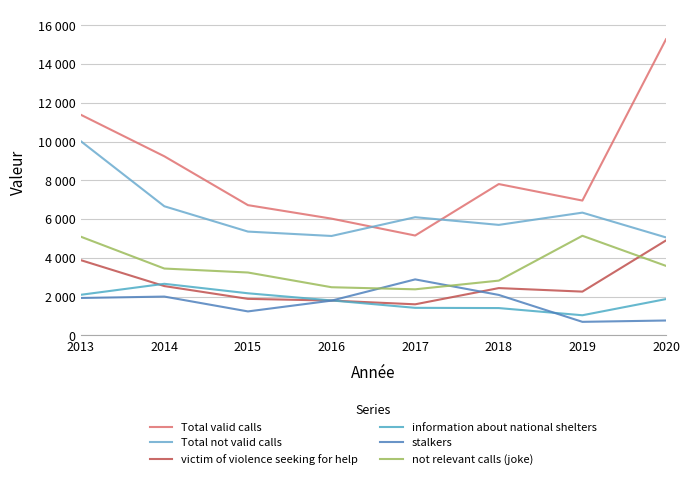

List the labels in order of information about national shelters value, smallest first.

2019, 2018, 2017, 2016, 2020, 2013, 2015, 2014